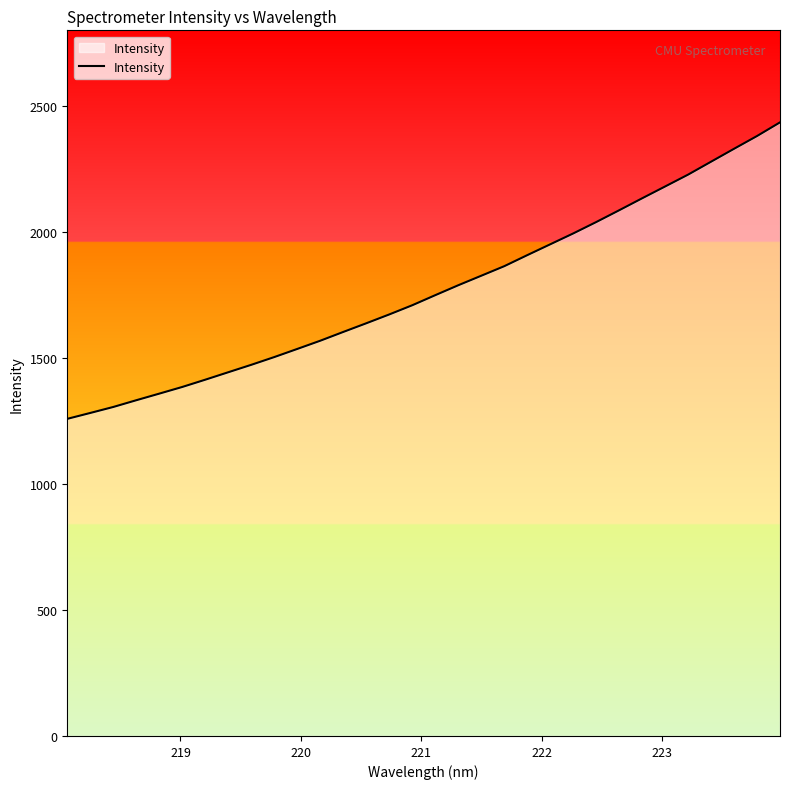

What is the greatest value displayed?

2434.4